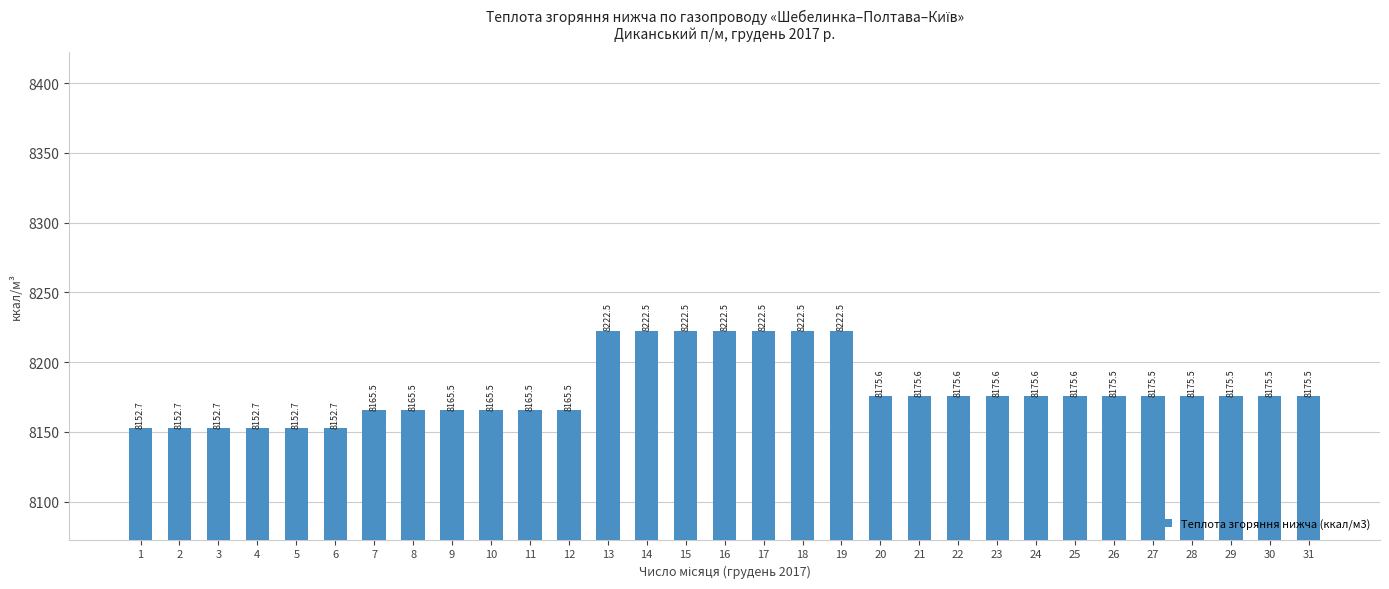

What is the value of the 29th bar from the left?

8175.5